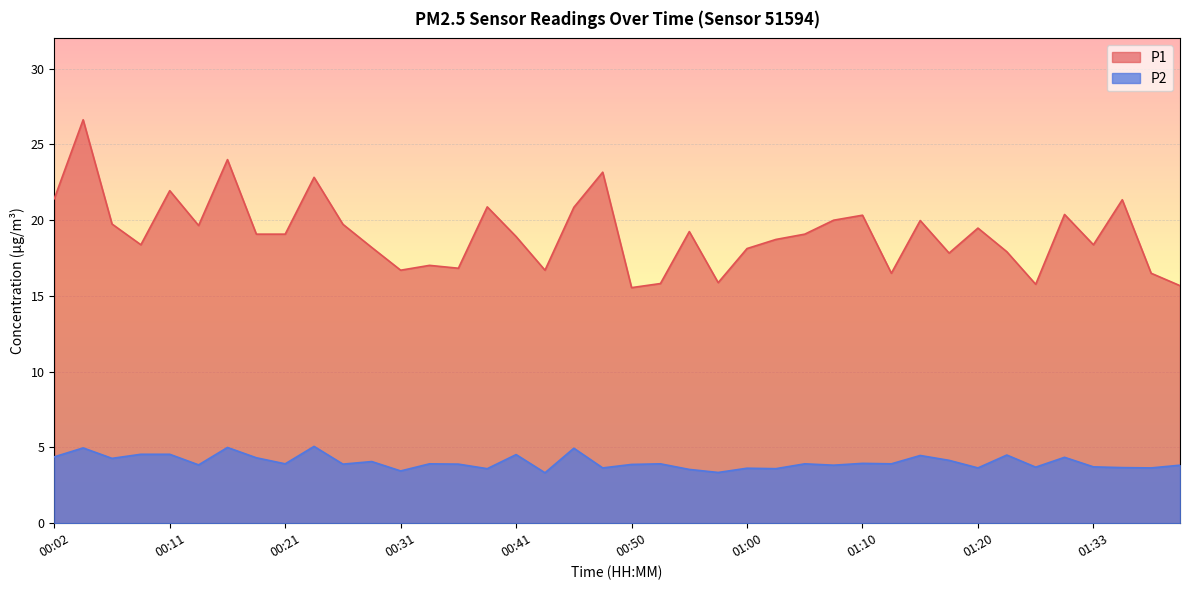

What are all the series names shown in the legend?

P1, P2